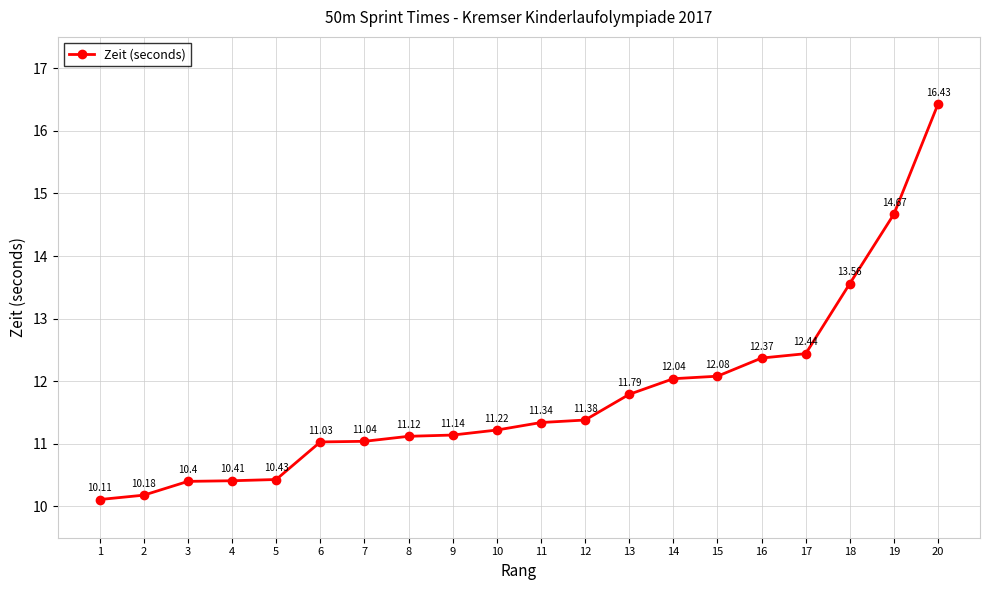

What is the difference between the values at 11 and 3?

0.9